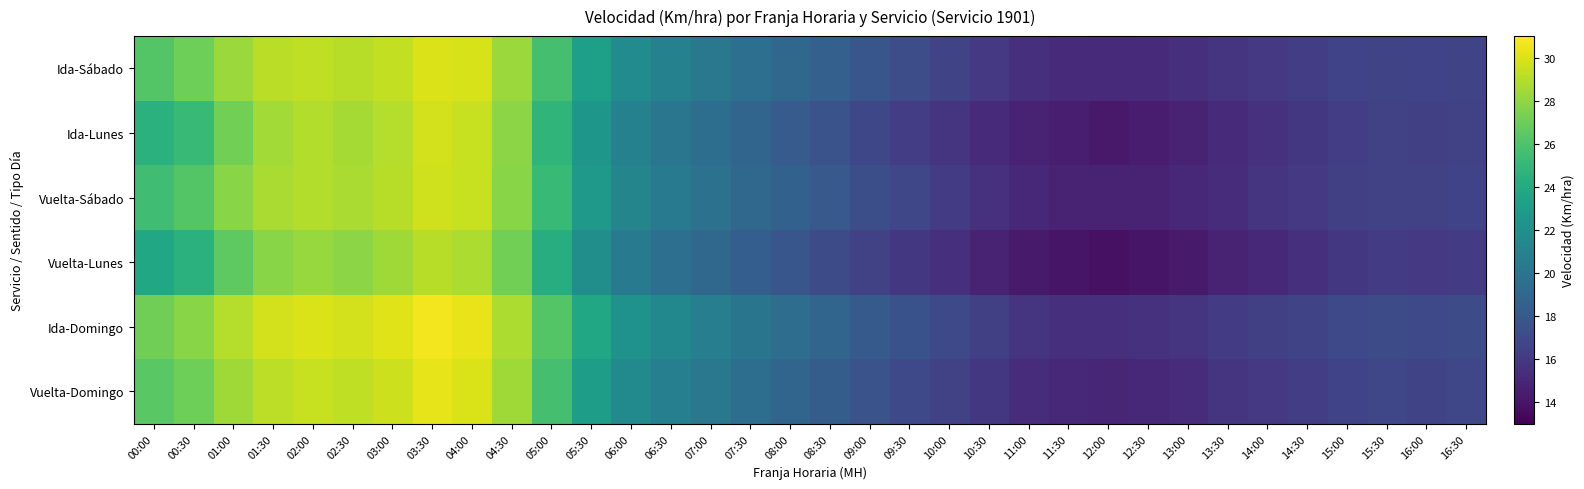

Between 01:30 and 09:00, which is larger?

01:30